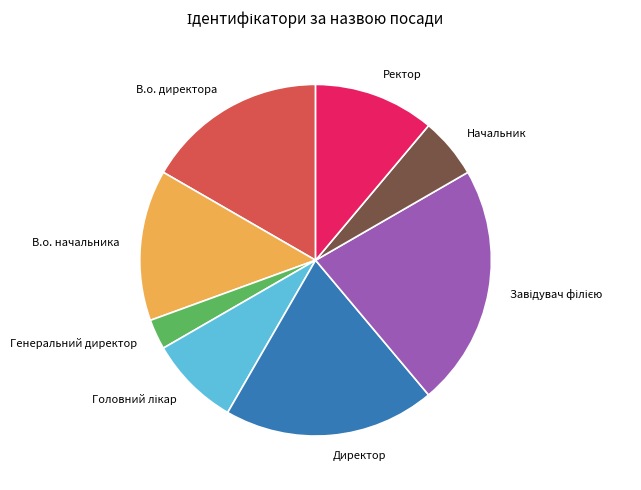

Which slice is the smallest?

Генеральний директор